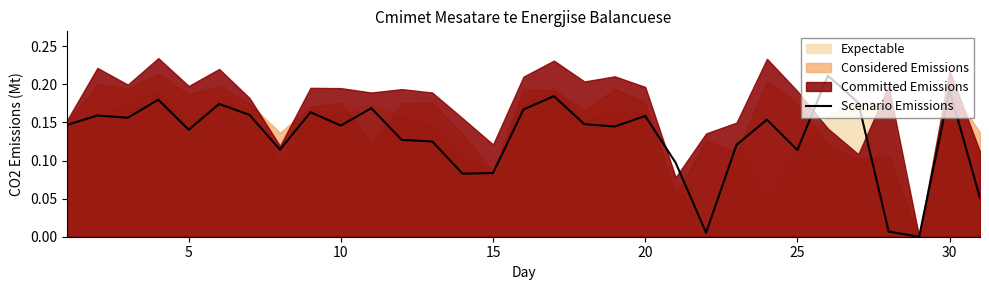

Does the chart display data point markers on the line(s)?

No